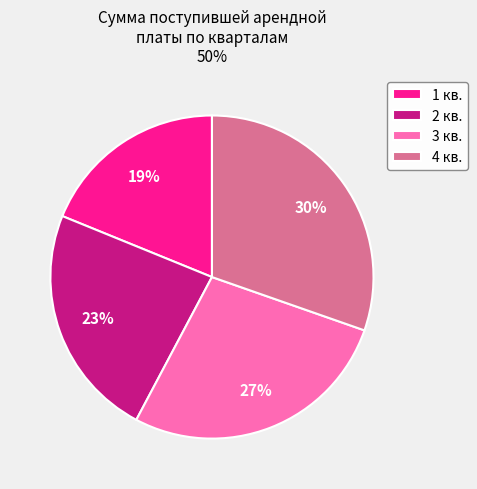

To the nearest percent, what is the average slice percentage?

25%